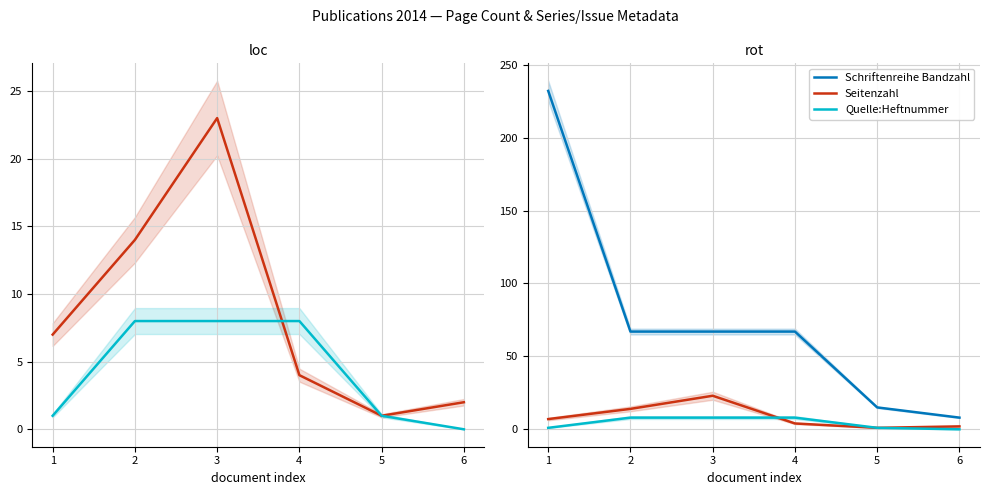

True or false: Schriftenreihe Bandzahl has more than 1 points higher than both neighbors.

False